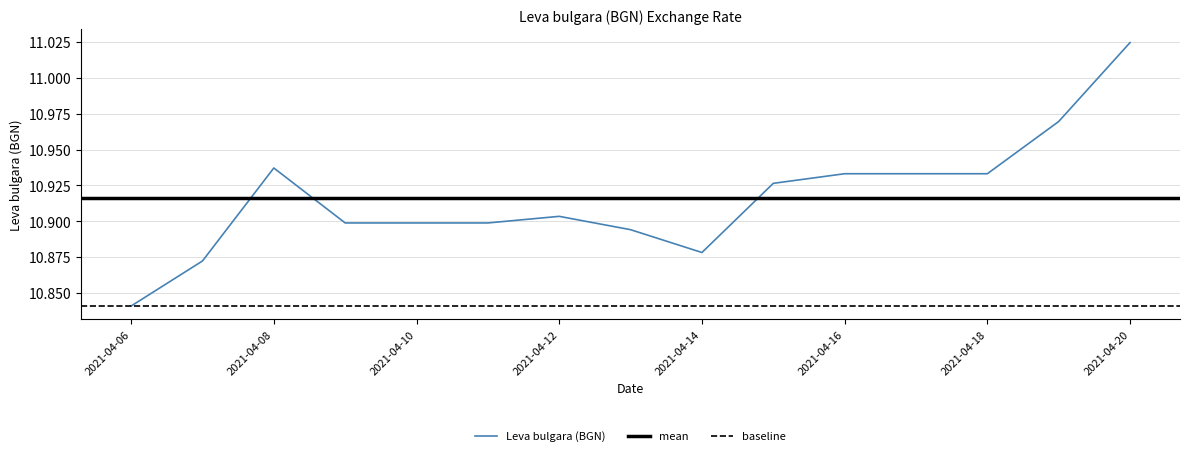

Between 2021-04-17 and 2021-04-20, which is larger?

2021-04-20